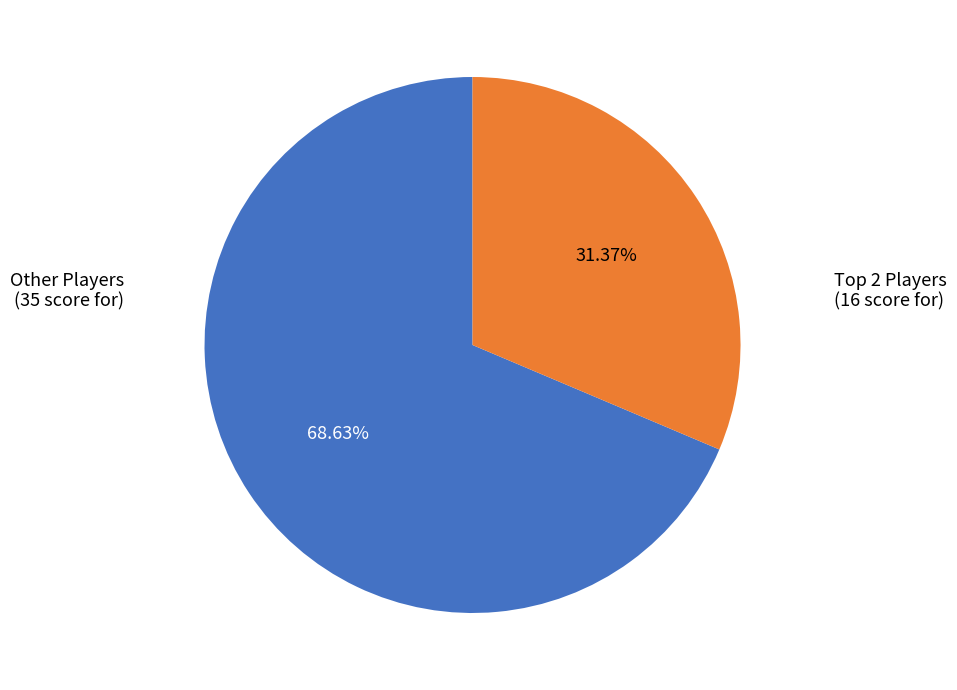

Which category has the biggest portion of the pie?

Other Players